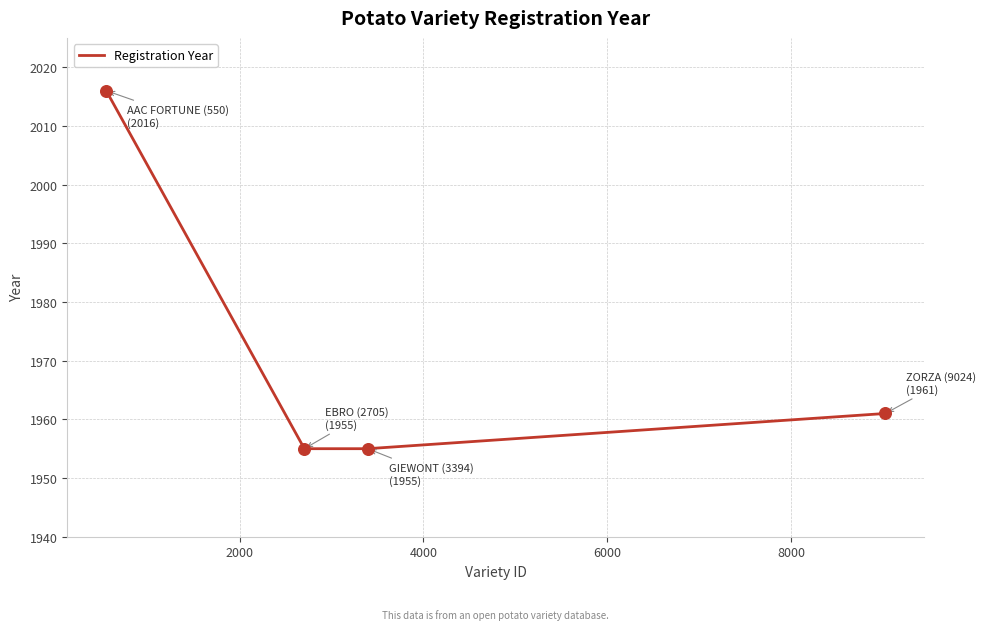

True or false: there are more than 0 points higher than both neighbors.

False